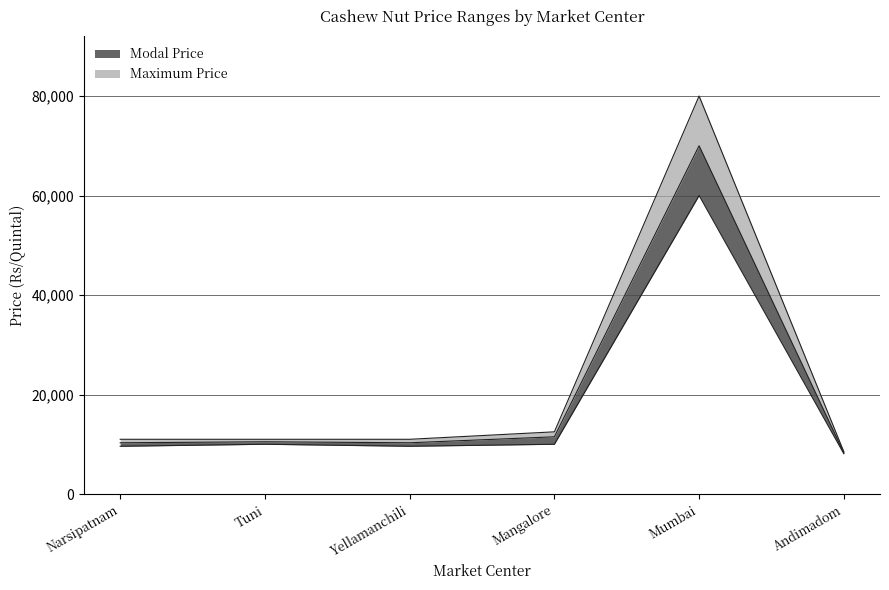

Between Tuni and Andimadom, which series saw the biggest shift?

Maximum Price